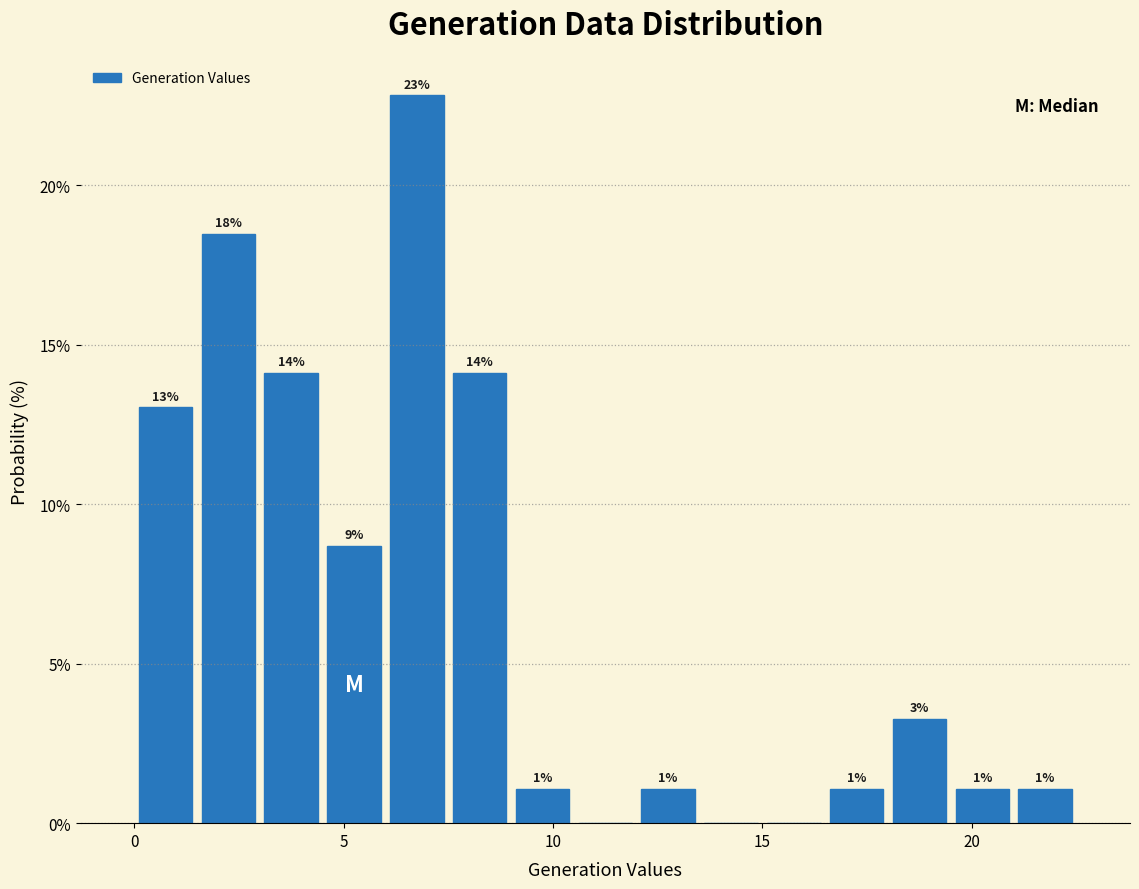

Read against the x-axis, roughly where is the centre of the tallest bar?

6.5